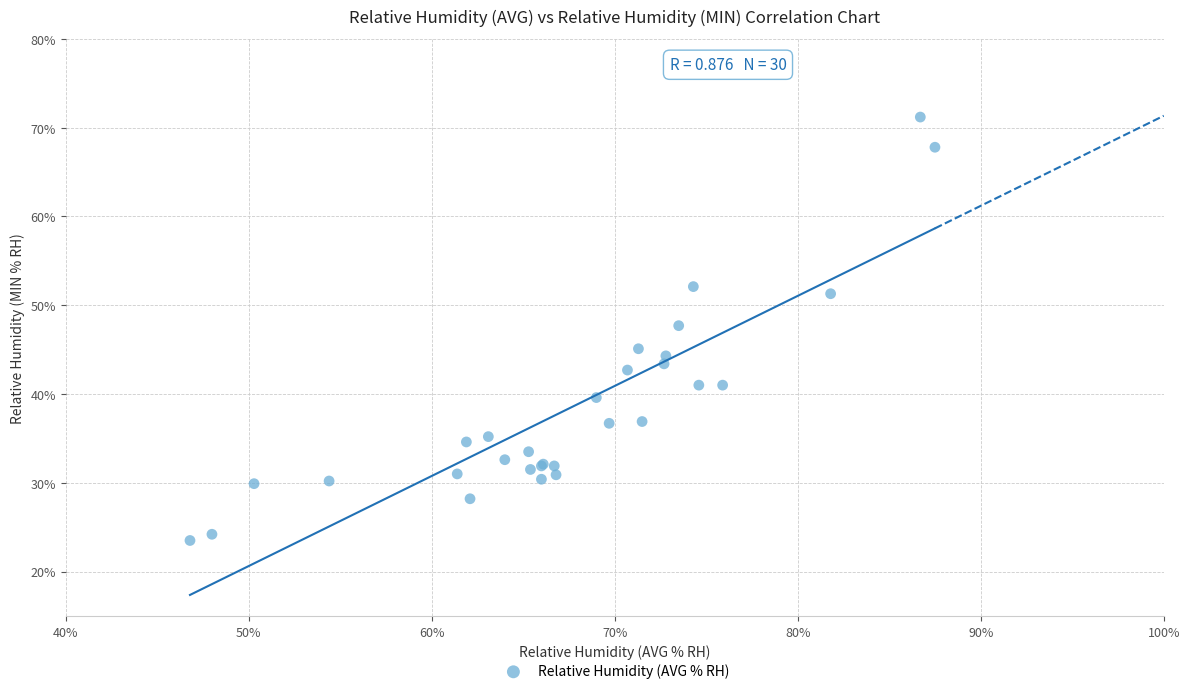

What Y value in the scatter plot is closest to 47?

47.7